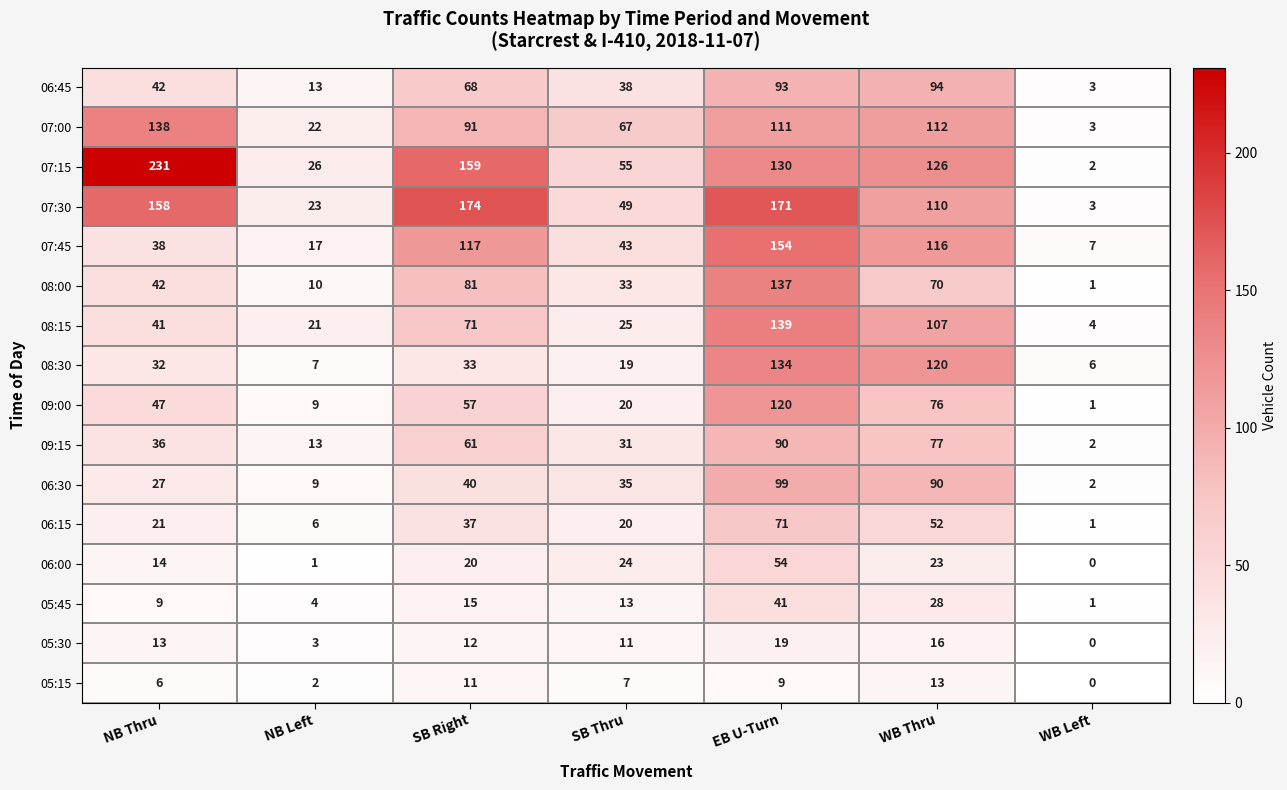

True or false: 06:15 has a value of 10 at NB Left.

False